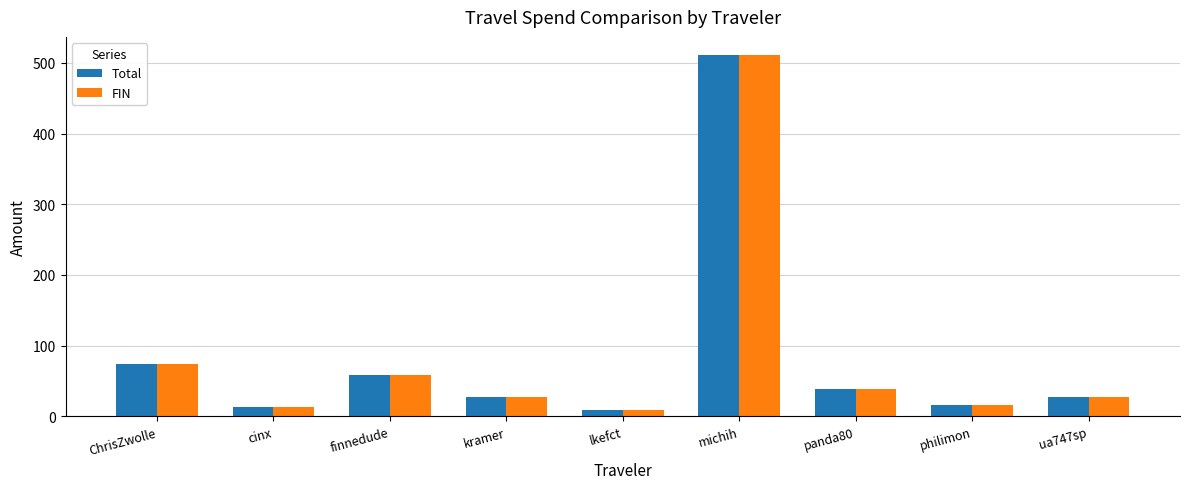

Where does the Total series first go above 27?

ChrisZwolle